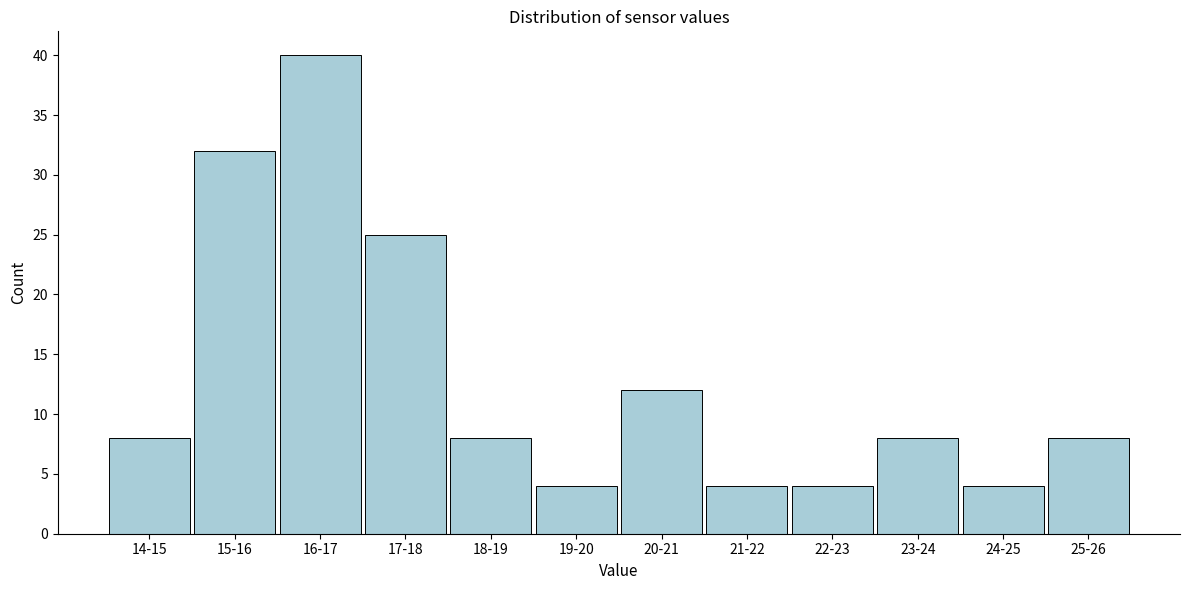

Reading left to right, transcribe all the data shown in this chart.

8	32	40	25	8	4	12	4	4	8	4	8